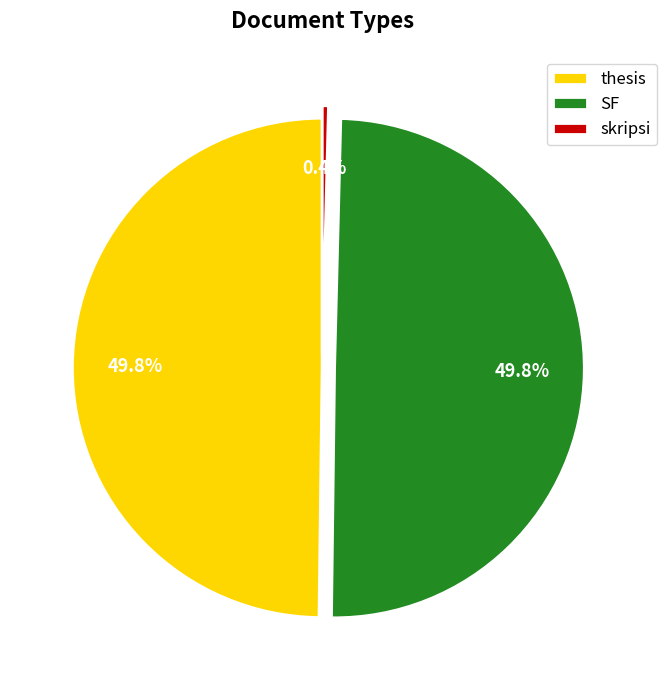

How many slices are in this pie chart?

3